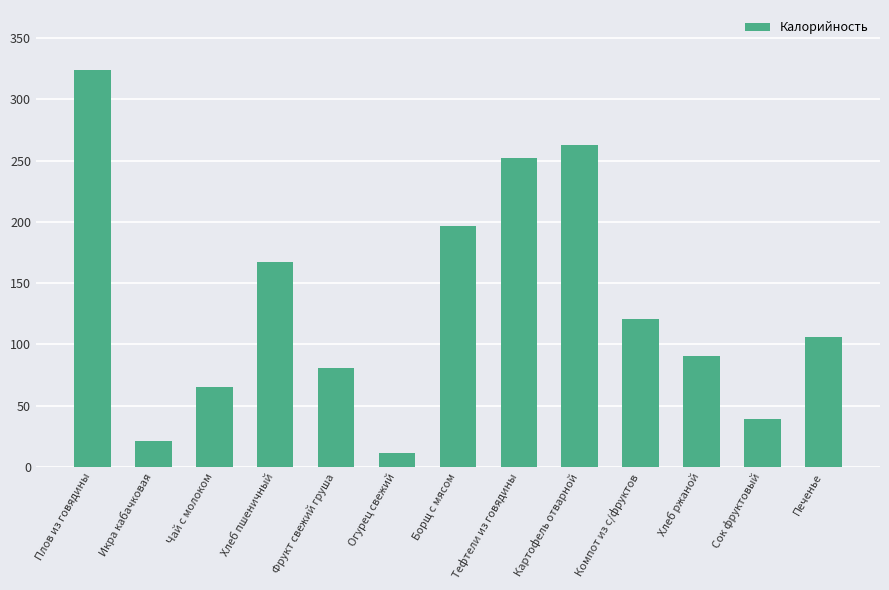

How many values are below 106?

6